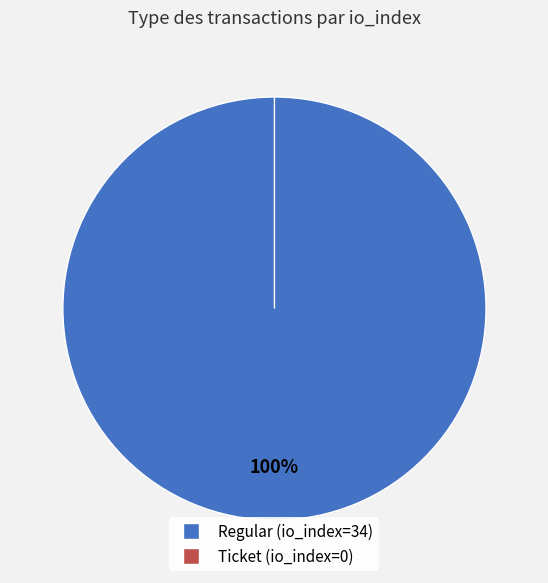

Does any single category account for the majority?

Yes